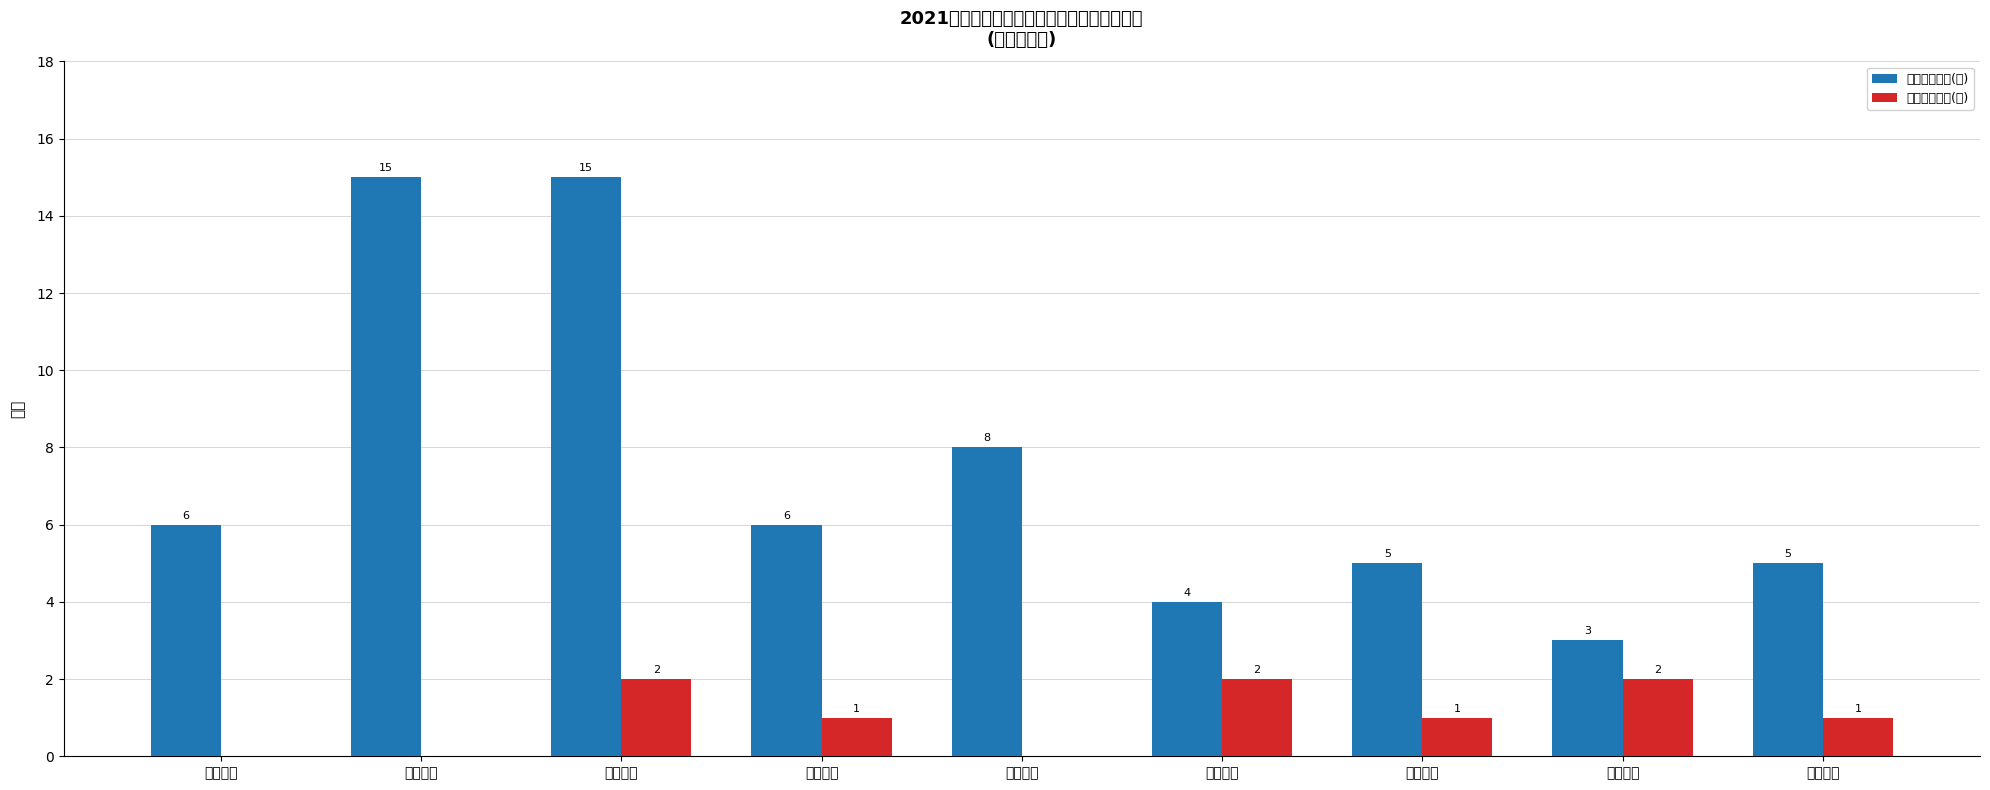

How many distinct data groups are displayed?

2